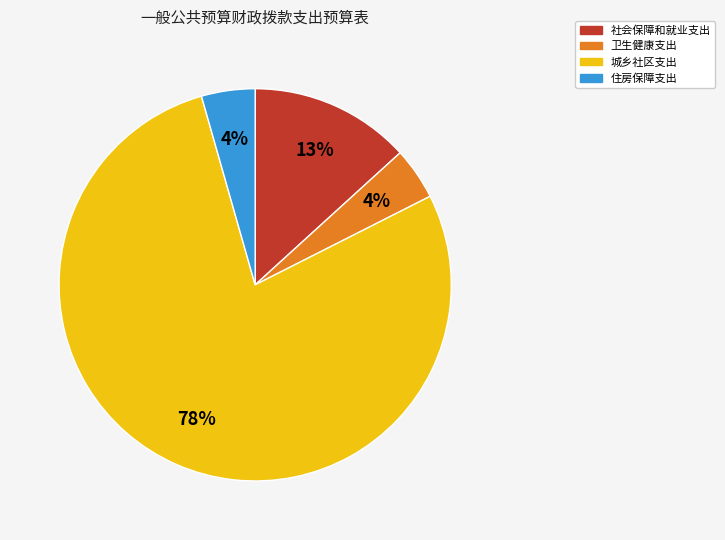

Do 城乡社区支出 and 社会保障和就业支出 together represent more than half of the pie?

Yes